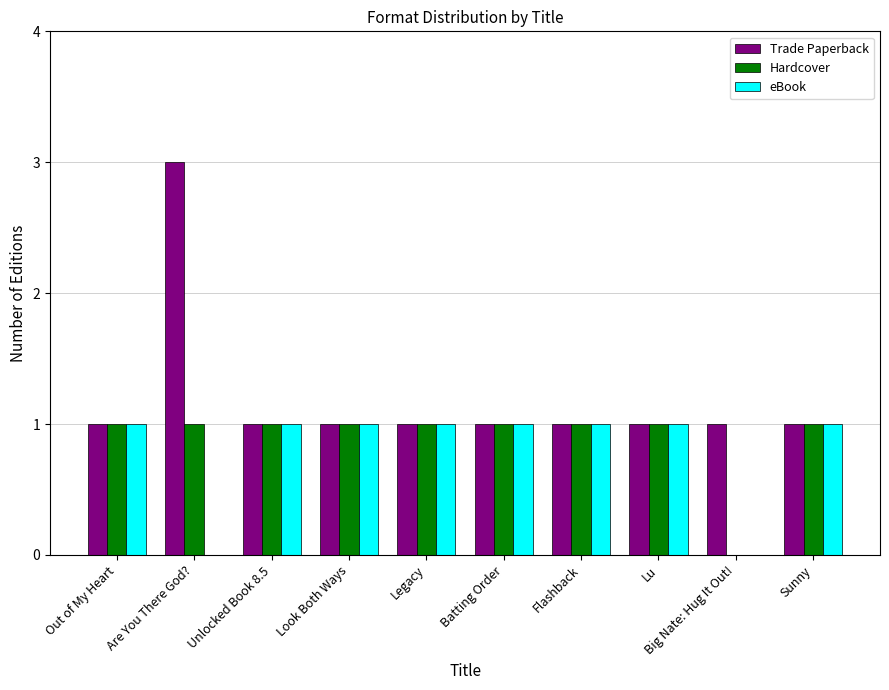

Reading left to right, transcribe all the data shown in this chart.

Trade Paperback: 1	3	1	1	1	1	1	1	1	1
Hardcover: 1	1	1	1	1	1	1	1	0	1
eBook: 1	0	1	1	1	1	1	1	0	1